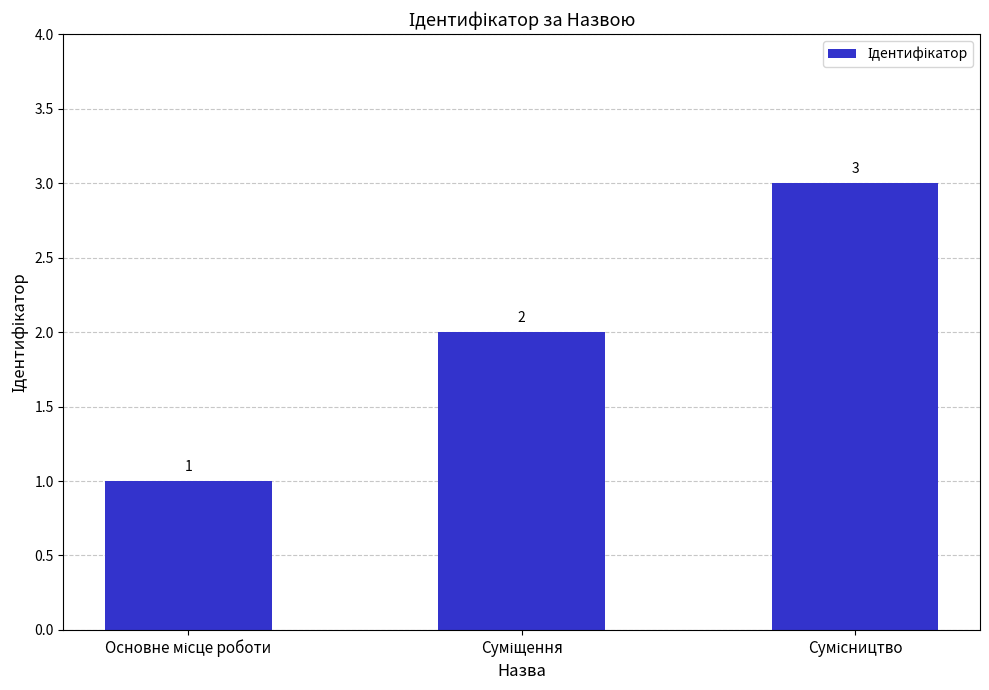

What is the value of the 3rd bar from the left?

3